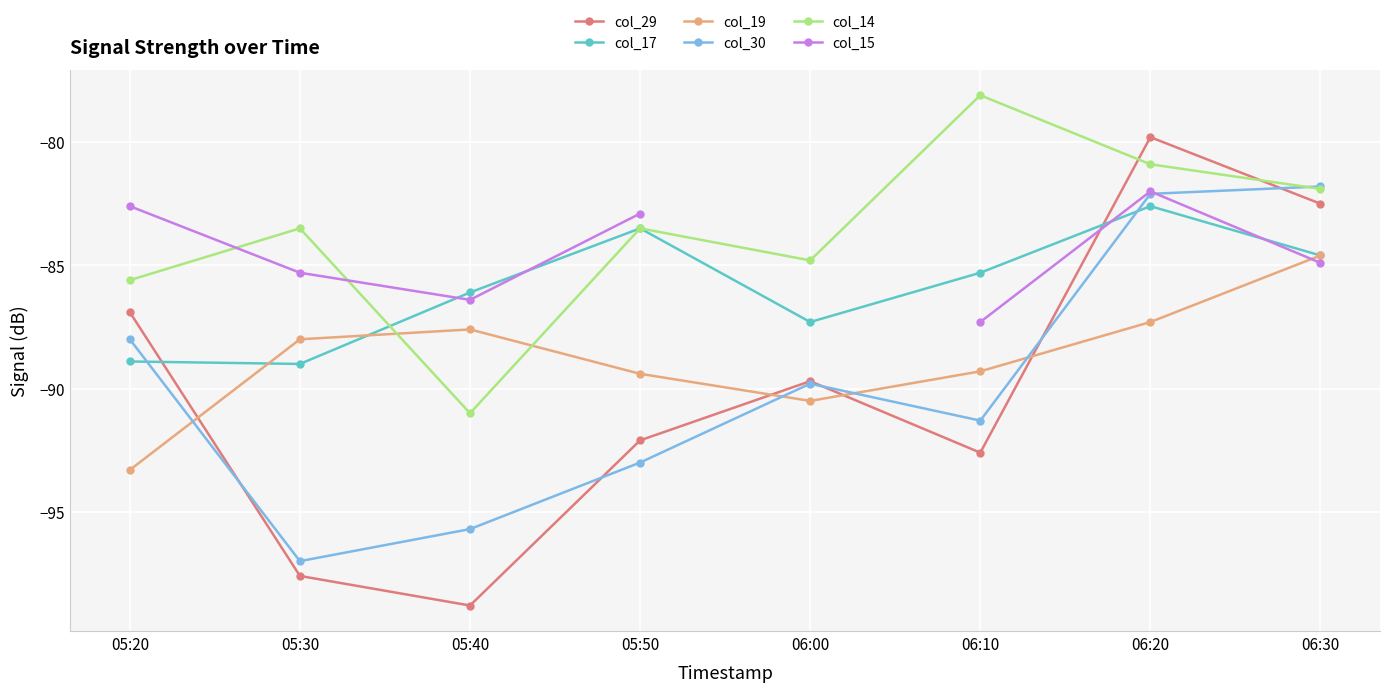

What is the minimum value for col_29?

-98.8